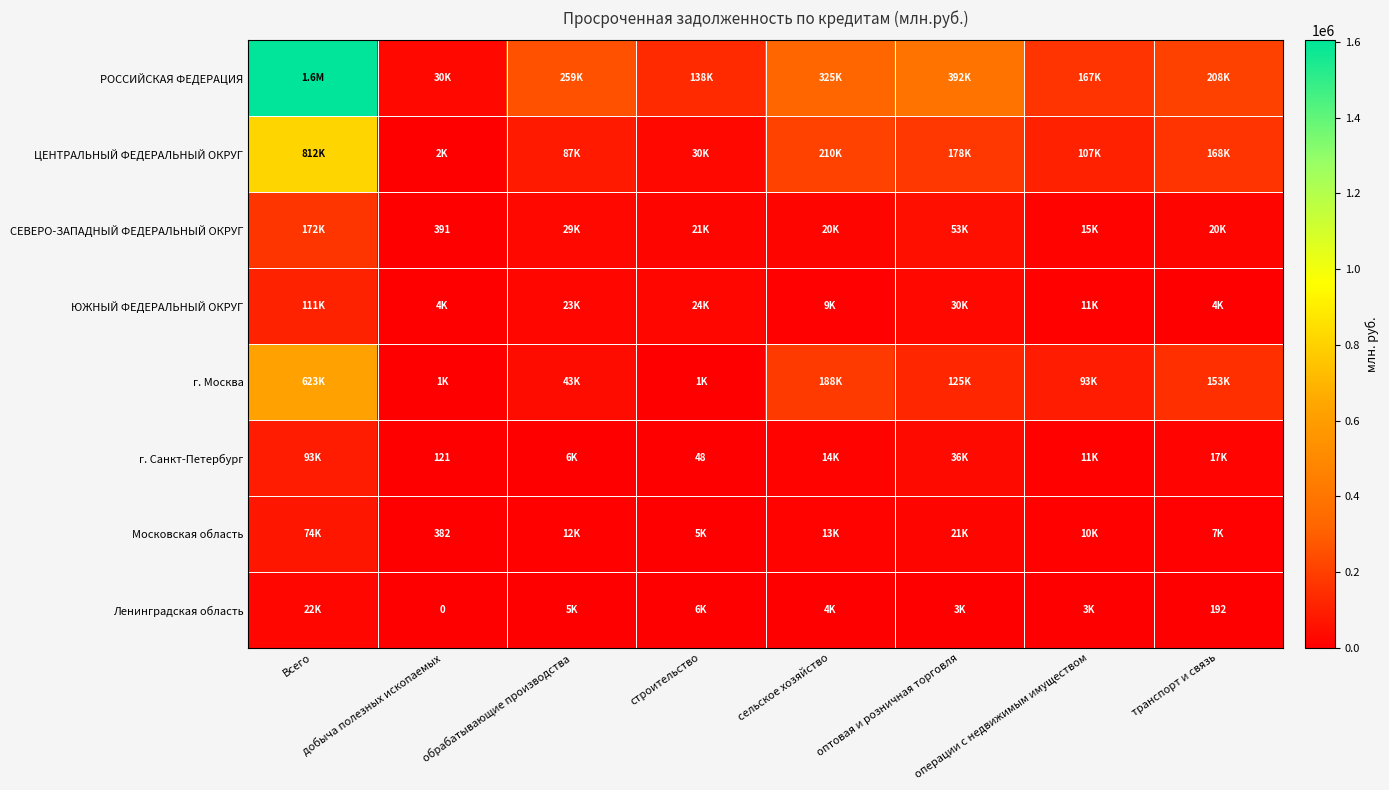

What is the difference between the second highest and second lowest values in the г. Санкт-Петербург series?

36224